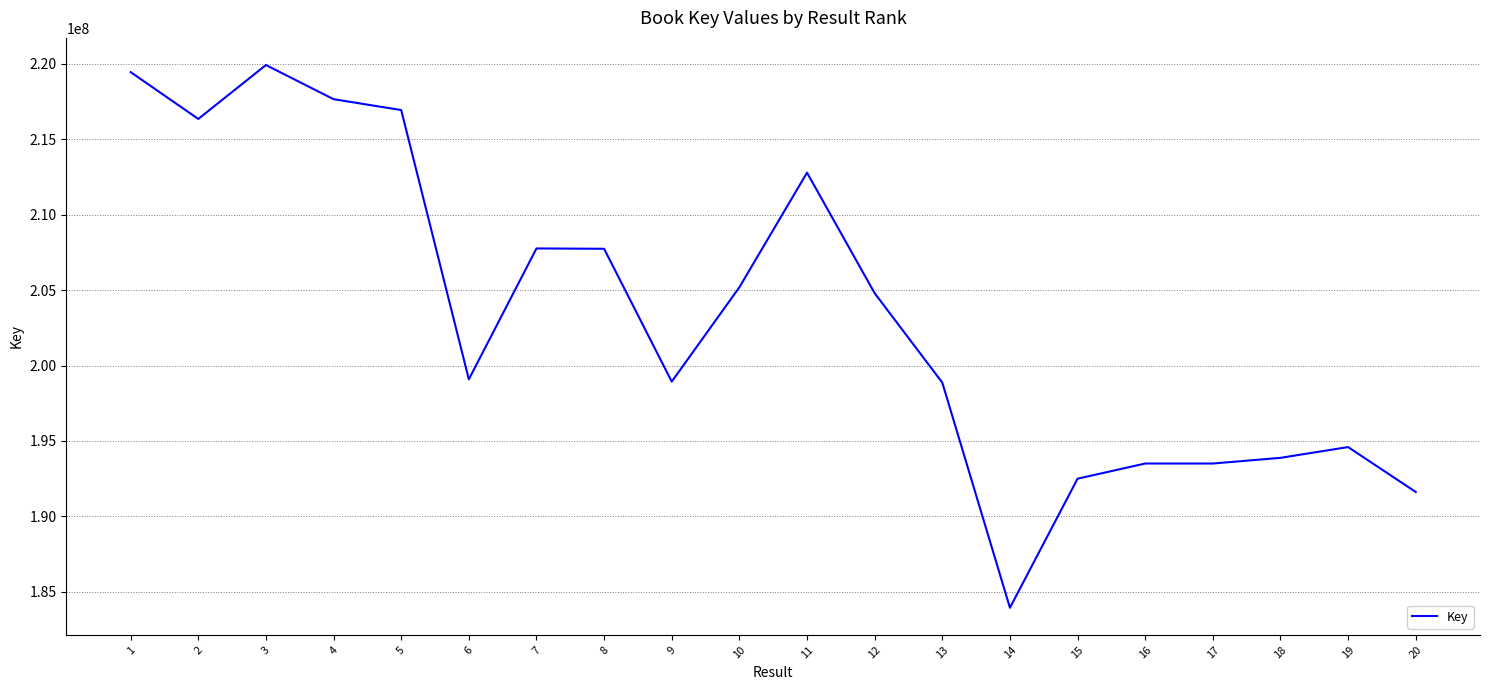

What is the minimum value shown in the chart?

183936268